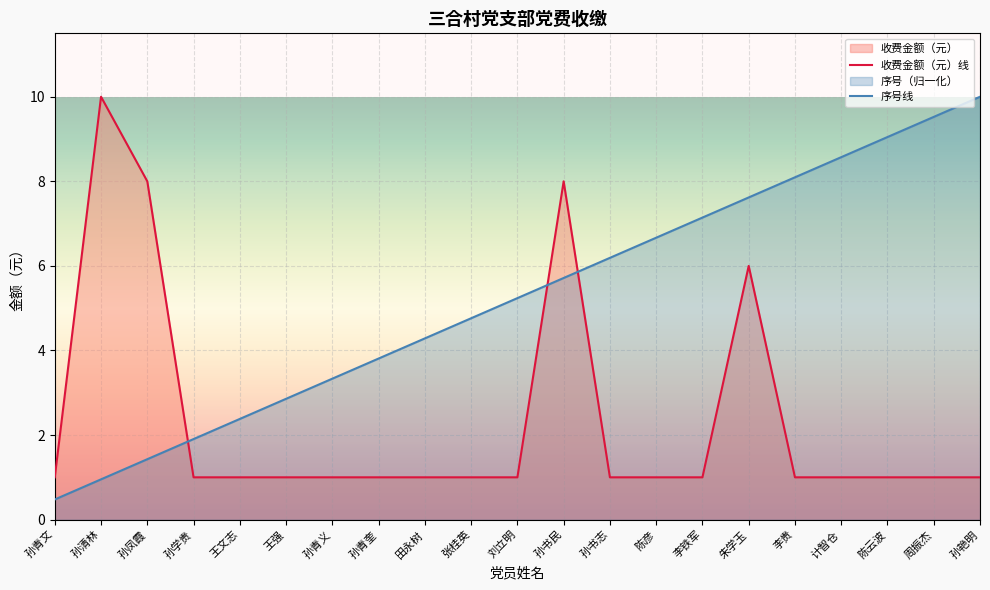

Which series ends up on top after the final intersection of 序号 and 收费金额（元）?

序号